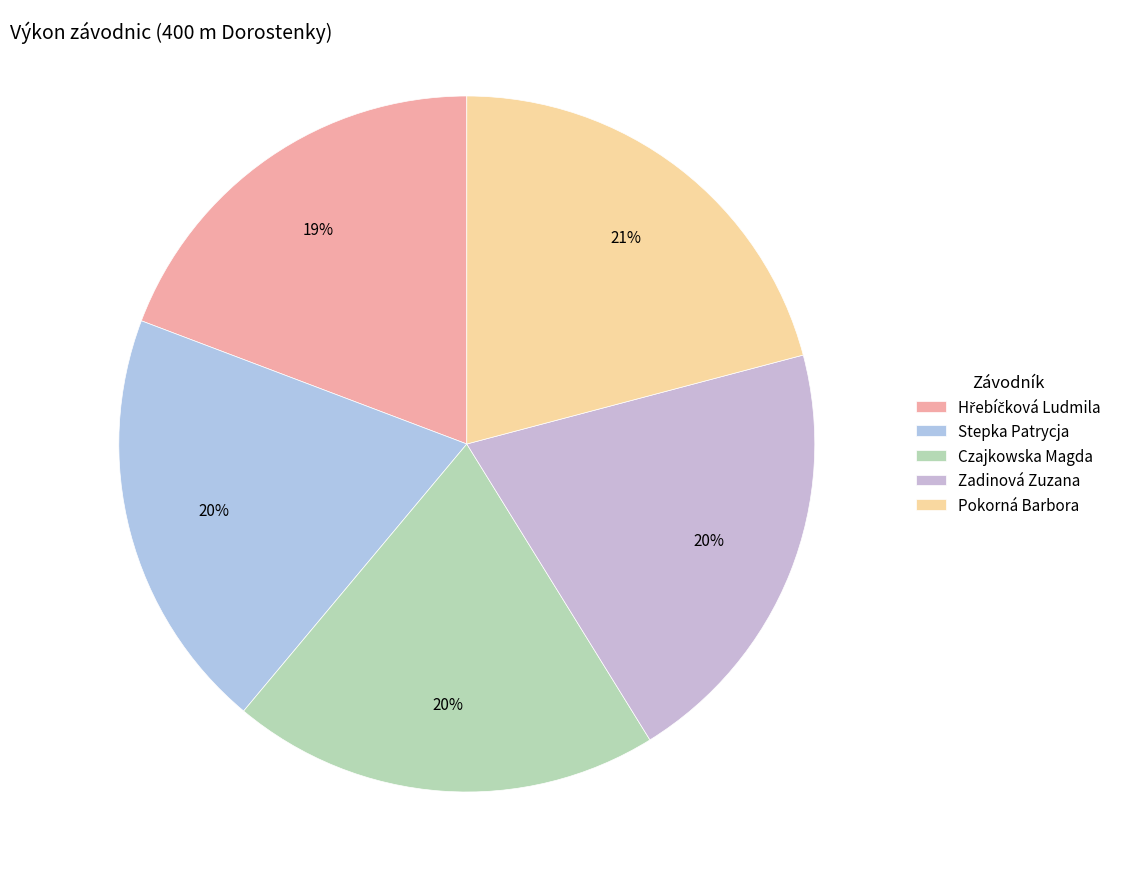

What percentage is the Hřebíčková Ludmila slice, to the nearest percent?

19%